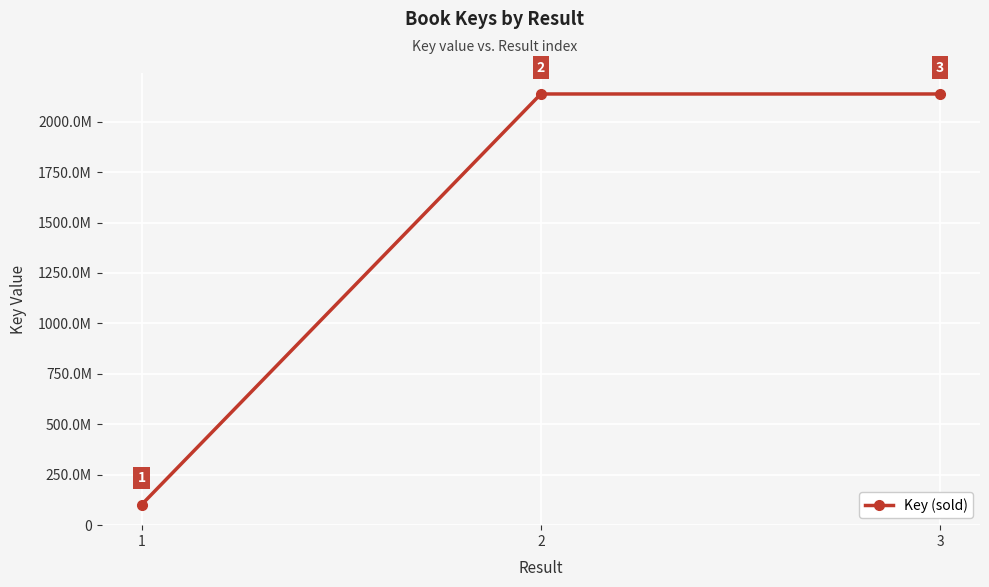

Rank the categories by value from lowest to highest.

1, 3, 2